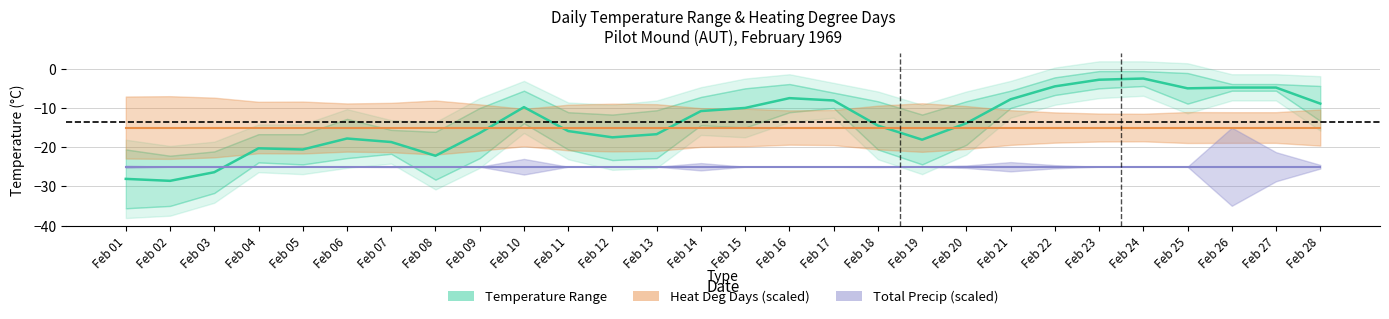

What is the smallest value displayed?

-28.6